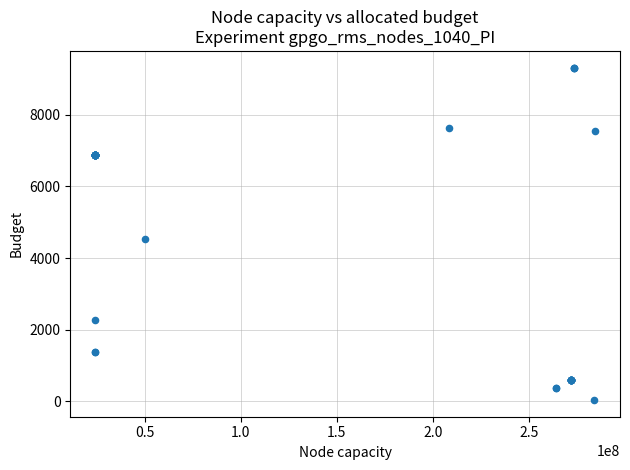

What Y value in the scatter plot is closest to 4676?

4531.4